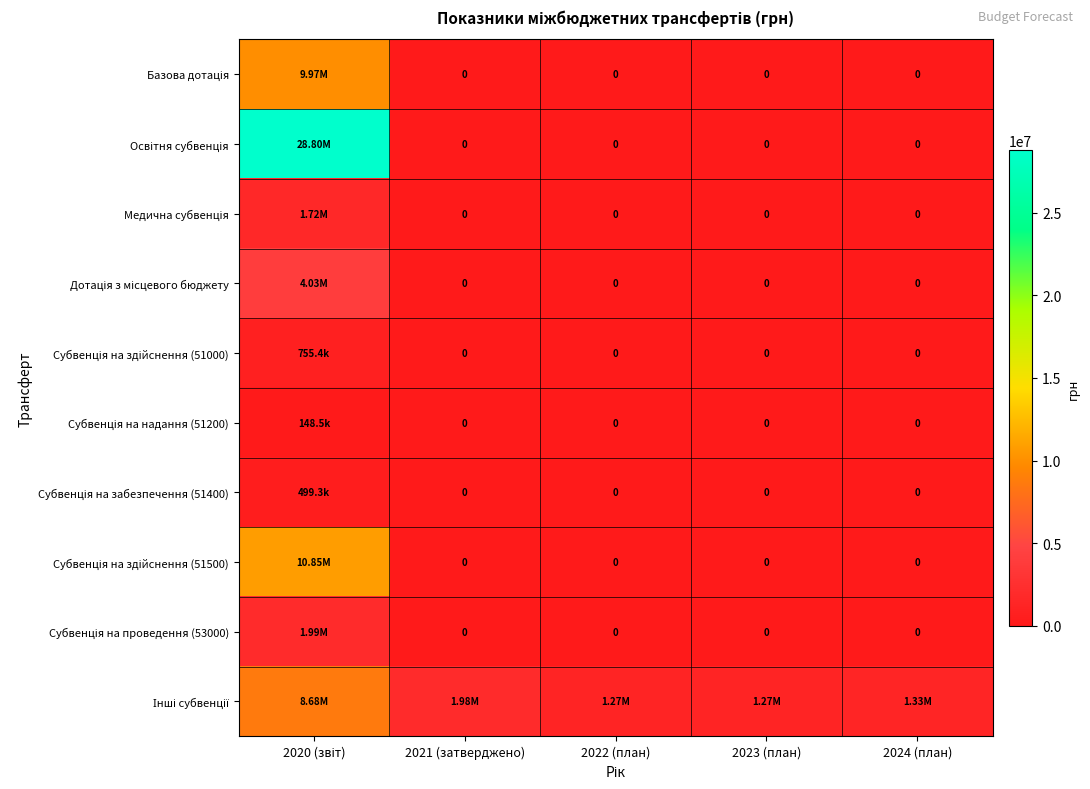

At which category is the sum across all series the highest?

2020 (звіт)